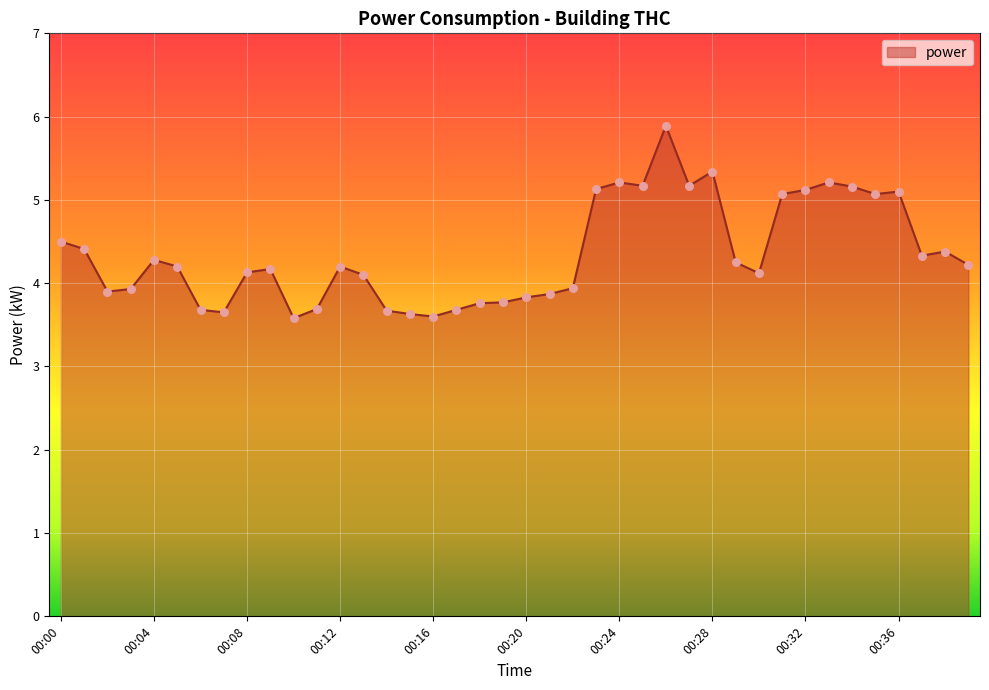

What is the maximum value shown in the chart?

5.9